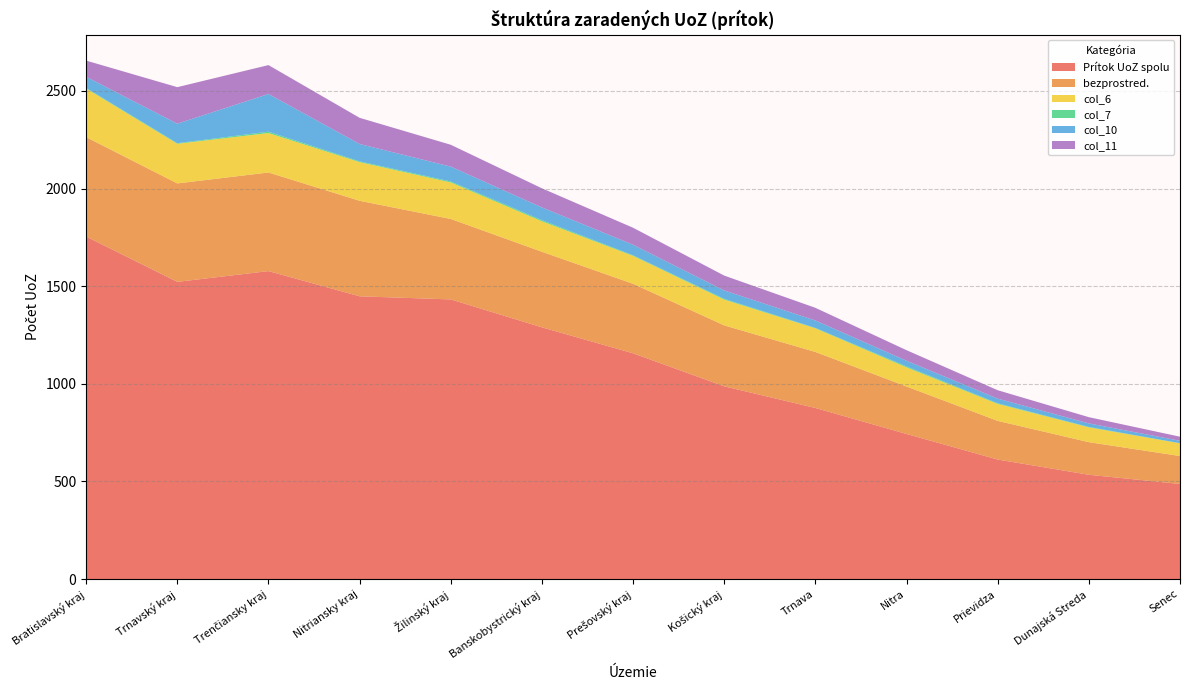

Reading left to right, extract all data points from this chart.

Prítok UoZ spolu: Bratislavský kraj=1754	Trnavský kraj=1522	Trenčiansky kraj=1577	Nitriansky kraj=1448	Žilinský kraj=1432	Banskobystrický kraj=1289	Prešovský kraj=1156	Košický kraj=987	Trnava=876	Nitra=743	Prievidza=612	Dunajská Streda=534	Senec=487
bezprostred.: Bratislavský kraj=509	Trnavský kraj=504	Trenčiansky kraj=505	Nitriansky kraj=489	Žilinský kraj=412	Banskobystrický kraj=387	Prešovský kraj=356	Košický kraj=312	Trnava=287	Nitra=243	Prievidza=198	Dunajská Streda=167	Senec=143
col_6: Bratislavský kraj=249	Trnavský kraj=203	Trenčiansky kraj=202	Nitriansky kraj=198	Žilinský kraj=187	Banskobystrický kraj=156	Prešovský kraj=143	Košický kraj=132	Trnava=121	Nitra=98	Prievidza=87	Dunajská Streda=76	Senec=65
col_7: Bratislavský kraj=3	Trnavský kraj=3	Trenčiansky kraj=7	Nitriansky kraj=4	Žilinský kraj=5	Banskobystrický kraj=6	Prešovský kraj=3	Košický kraj=4	Trnava=2	Nitra=5	Prievidza=3	Dunajská Streda=2	Senec=1
col_10: Bratislavský kraj=57	Trnavský kraj=100	Trenčiansky kraj=193	Nitriansky kraj=89	Žilinský kraj=76	Banskobystrický kraj=65	Prešovský kraj=54	Košický kraj=43	Trnava=38	Nitra=29	Prievidza=24	Dunajská Streda=18	Senec=12
col_11: Bratislavský kraj=83	Trnavský kraj=187	Trenčiansky kraj=148	Nitriansky kraj=134	Žilinský kraj=112	Banskobystrický kraj=98	Prešovský kraj=87	Košický kraj=76	Trnava=65	Nitra=54	Prievidza=43	Dunajská Streda=32	Senec=21